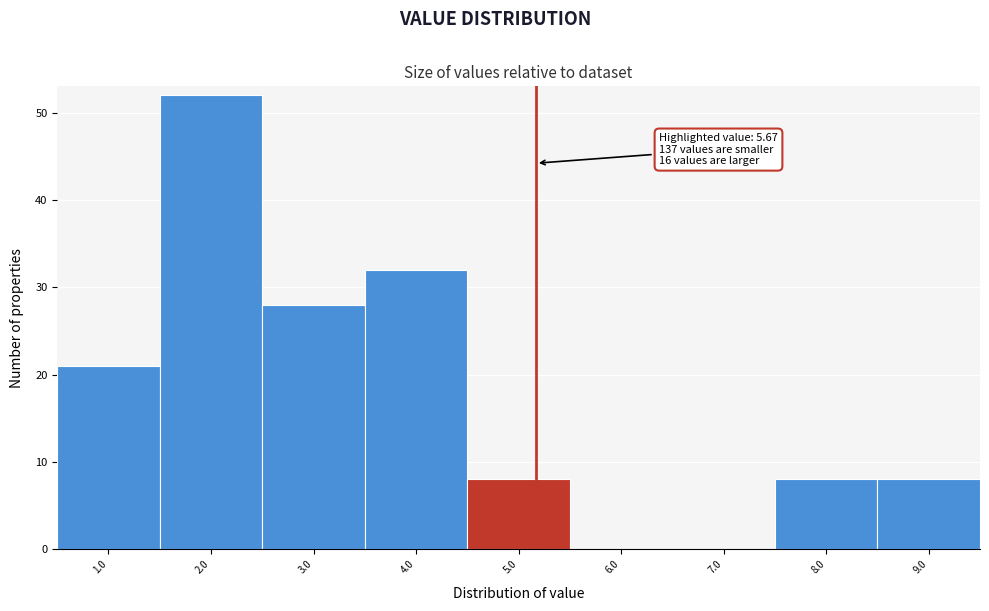

Reading left to right, list all the values displayed in this chart.

1.0=21	2.0=52	3.0=28	4.0=32	5.0=8	6.0=0	7.0=0	8.0=8	9.0=8